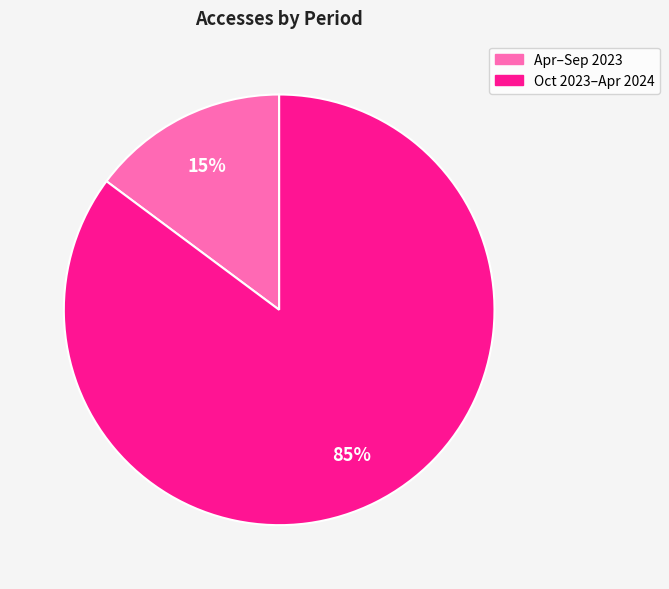

To the nearest percent, what is the average slice percentage?

50%